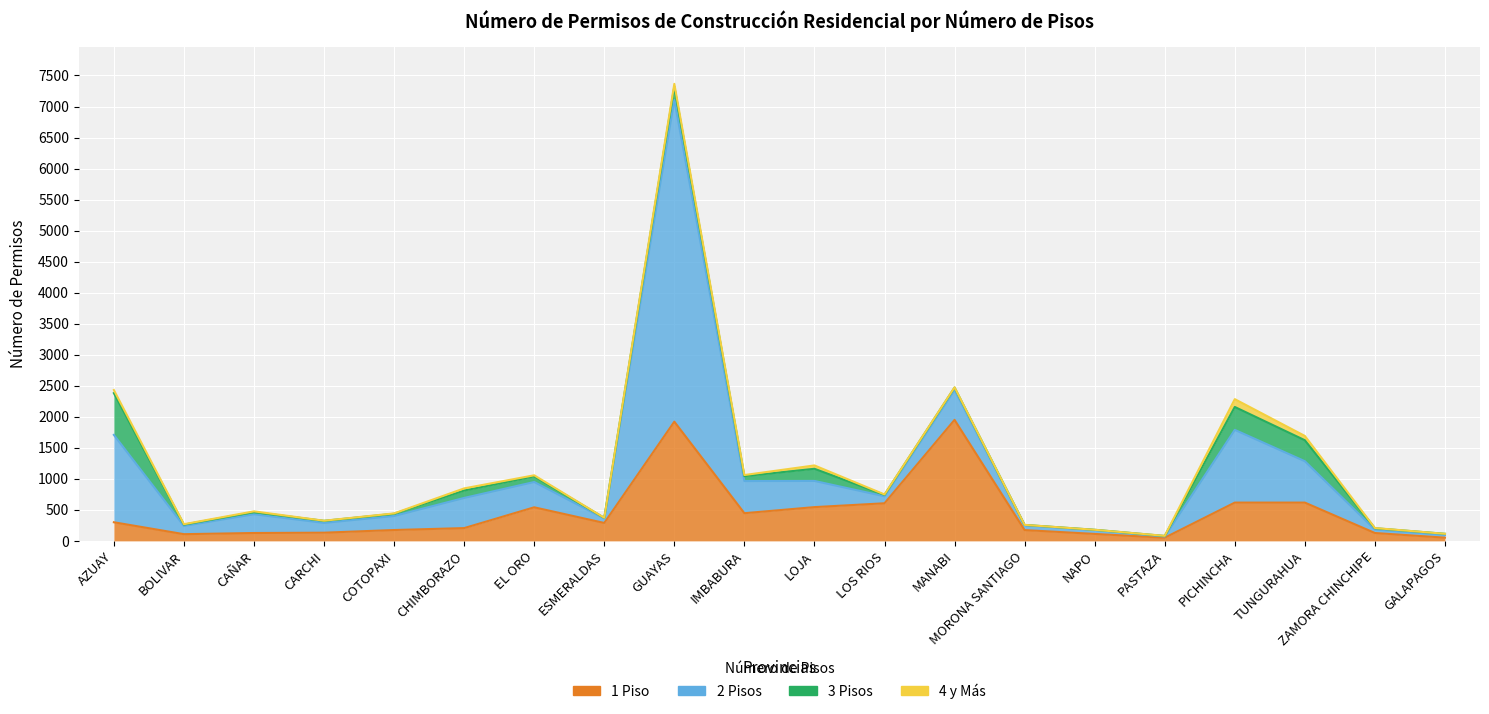

What is the label of the 14th point from the left?

MORONA SANTIAGO